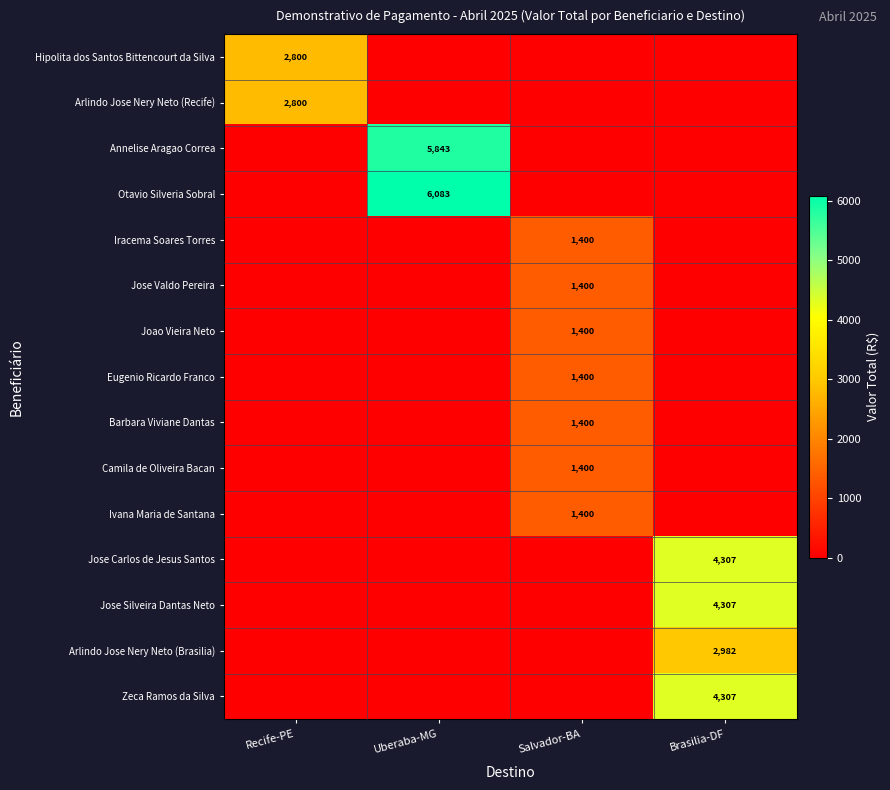

The Barbara Viviane Dantas series shows 1400 at Salvador-BA. True or false?

True